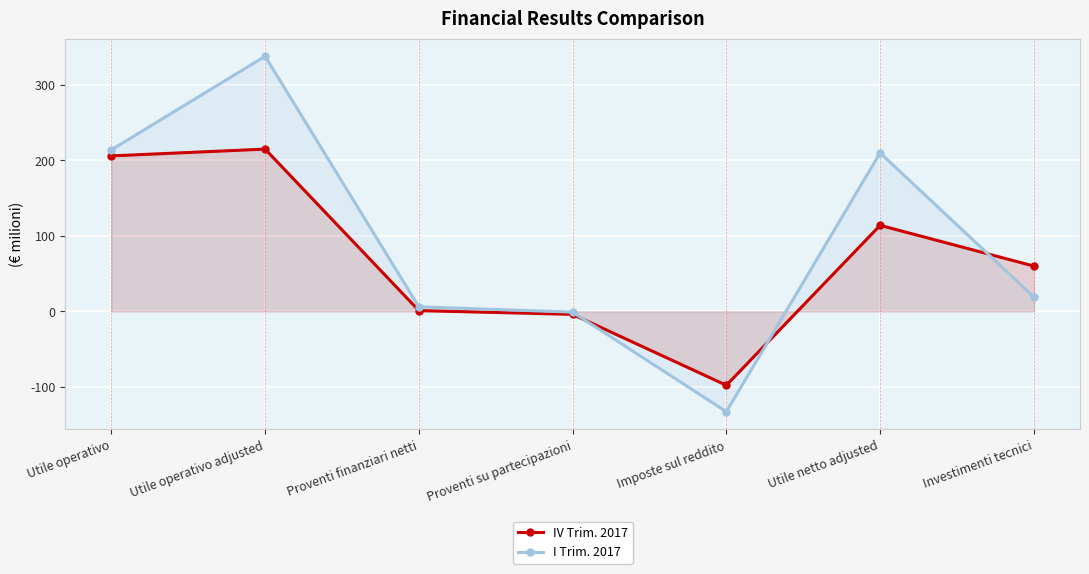

How many values in IV Trim. 2017 are above zero?

5